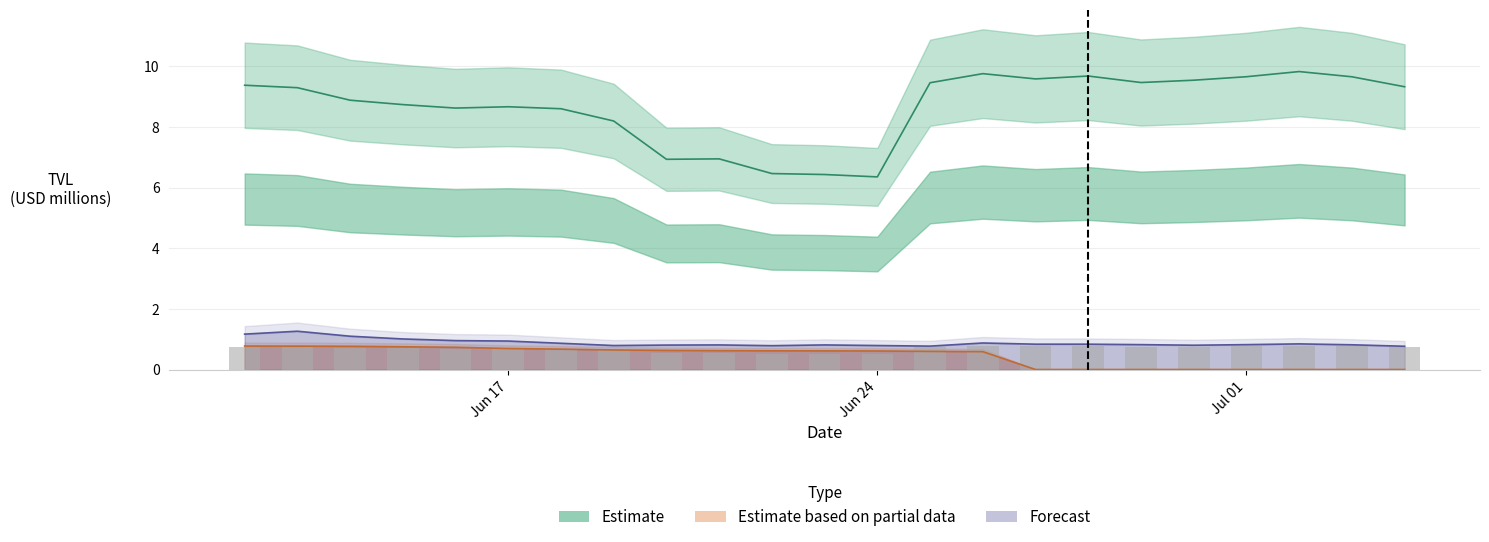

Reading left to right, what are all the values shown in this chart?

Estimate (bitcoin): 9.4	9.3	8.9	8.7	8.6	8.7	8.6	8.2	6.9	6.9	6.5	6.4	6.3	9.5	9.7	9.6	9.7	9.5	9.5	9.6	9.8	9.6	9.3
Estimate based on partial data (bsc): 0.8	0.8	0.8	0.8	0.7	0.7	0.7	0.7	0.6	0.6	0.6	0.6	0.6	0.6	0.6	0.0	0.0	0.0	0.0	0.0	0.0	0.0	0.0
Forecast (stacks): 1.2	1.3	1.1	1.0	1.0	0.9	0.9	0.8	0.8	0.8	0.8	0.8	0.8	0.8	0.9	0.8	0.8	0.8	0.8	0.8	0.9	0.8	0.8